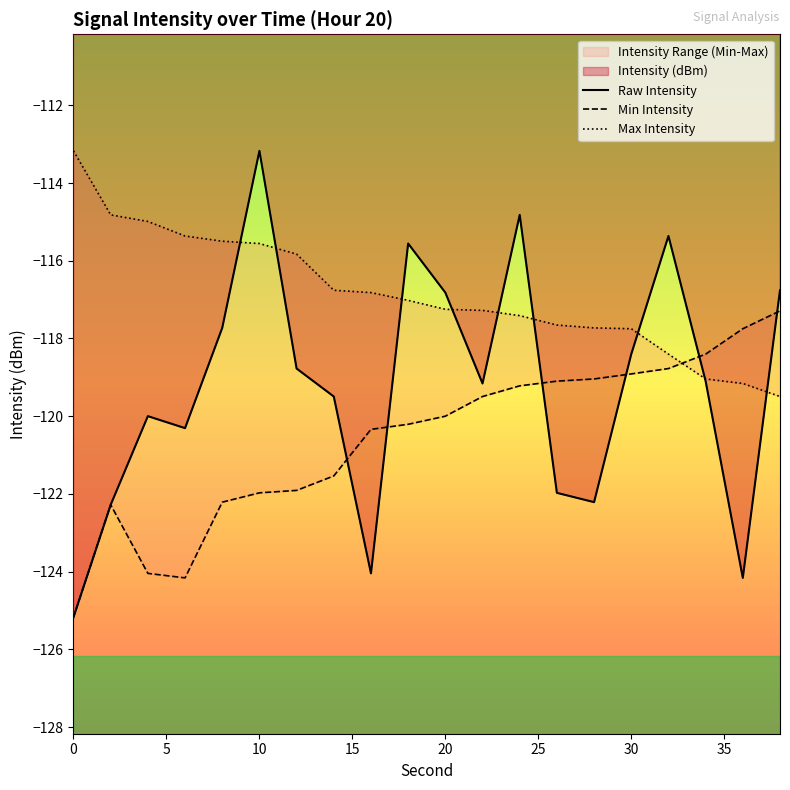

What is the maximum value for Raw Intensity?

-113.2